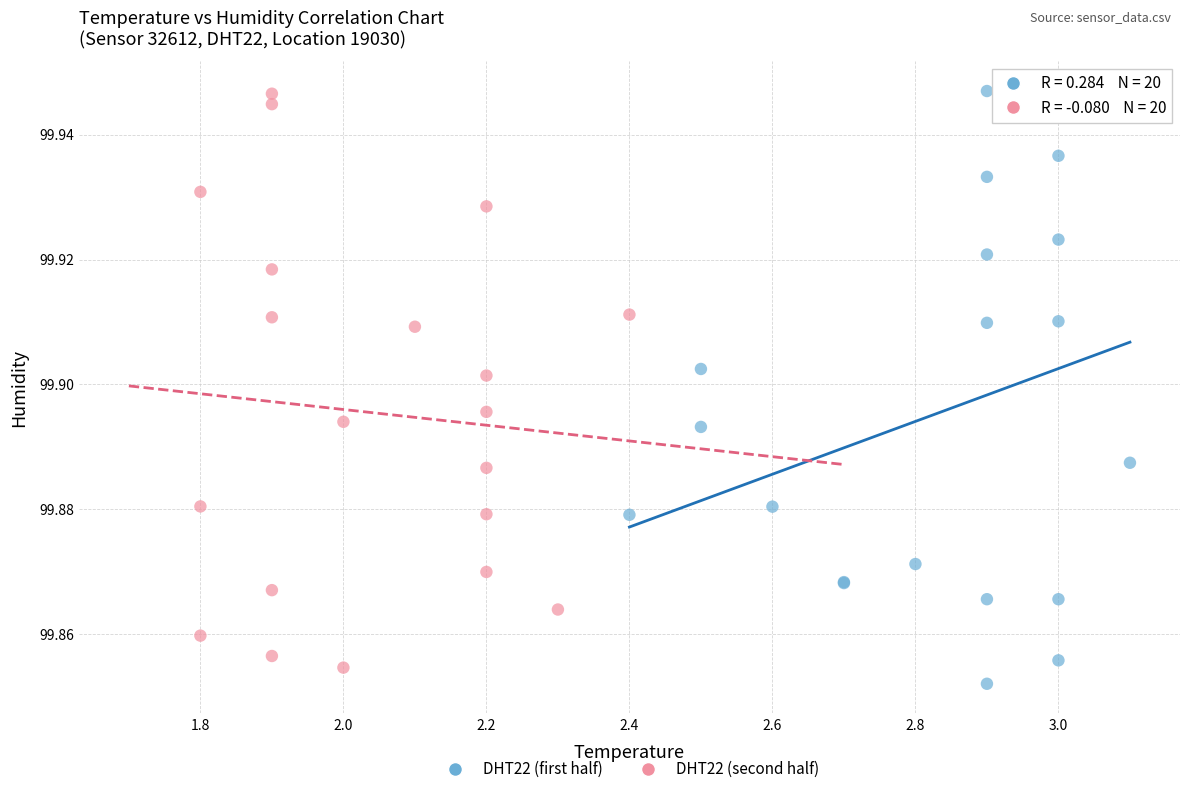

Which series has the widest spread of Y values?

DHT22 (first half)